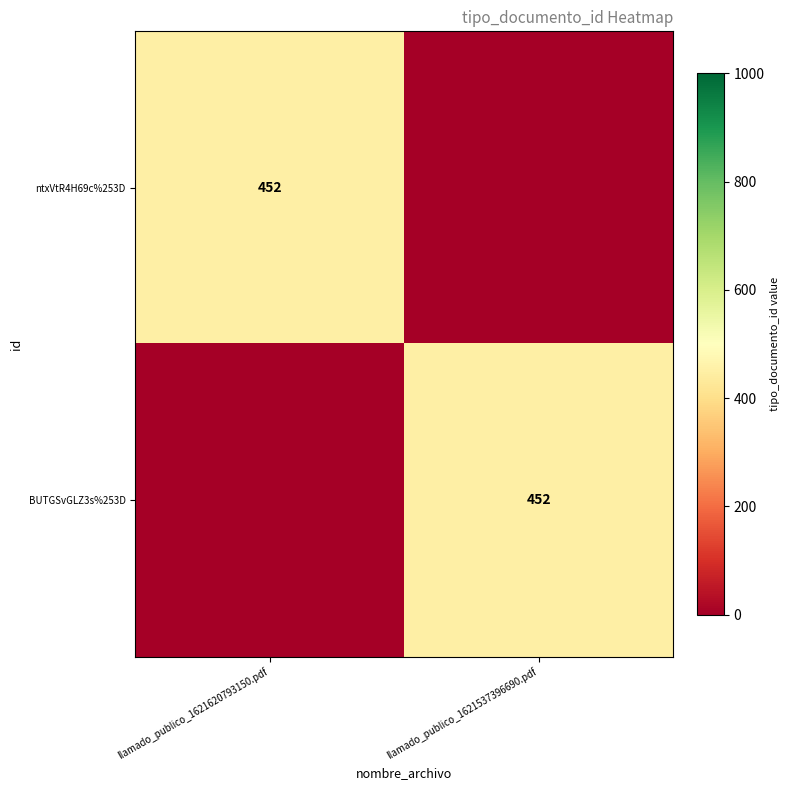

Is it true that ntxVtR4H69c%253D equals 452 at llamado_publico_1621620793150.pdf?

True